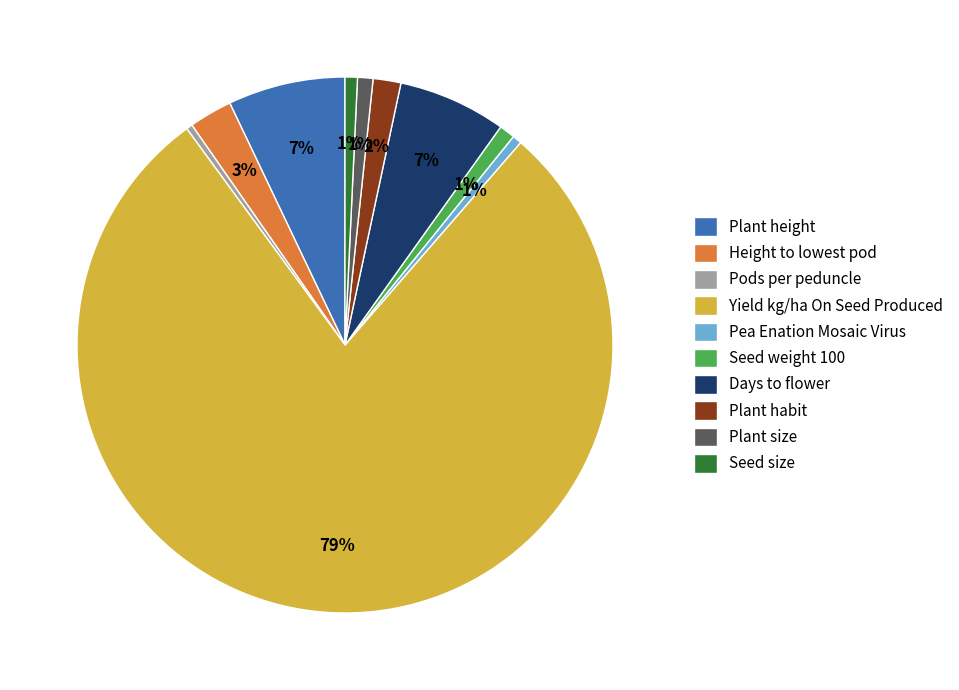

Does Plant height represent more than half of the total?

No